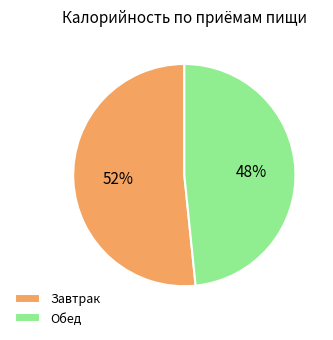

How many slices are in this pie chart?

2